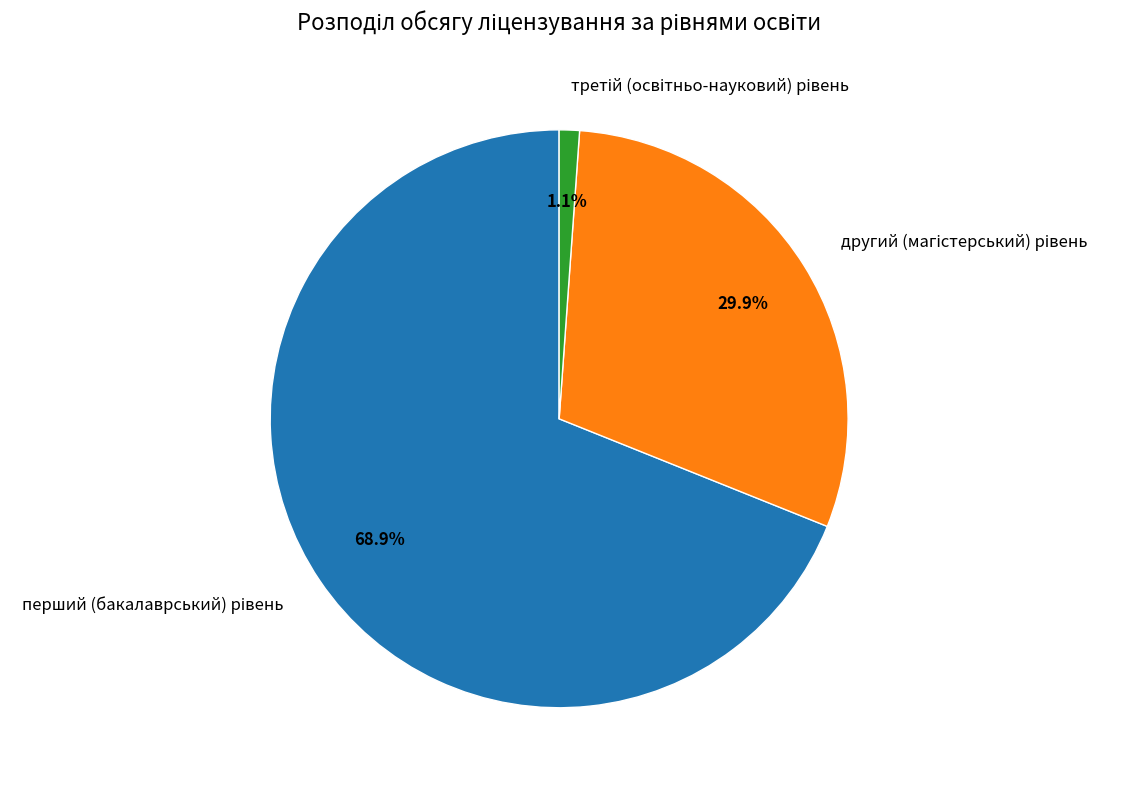

To the nearest percent, what is the difference between the largest and smallest slice percentages?

68%